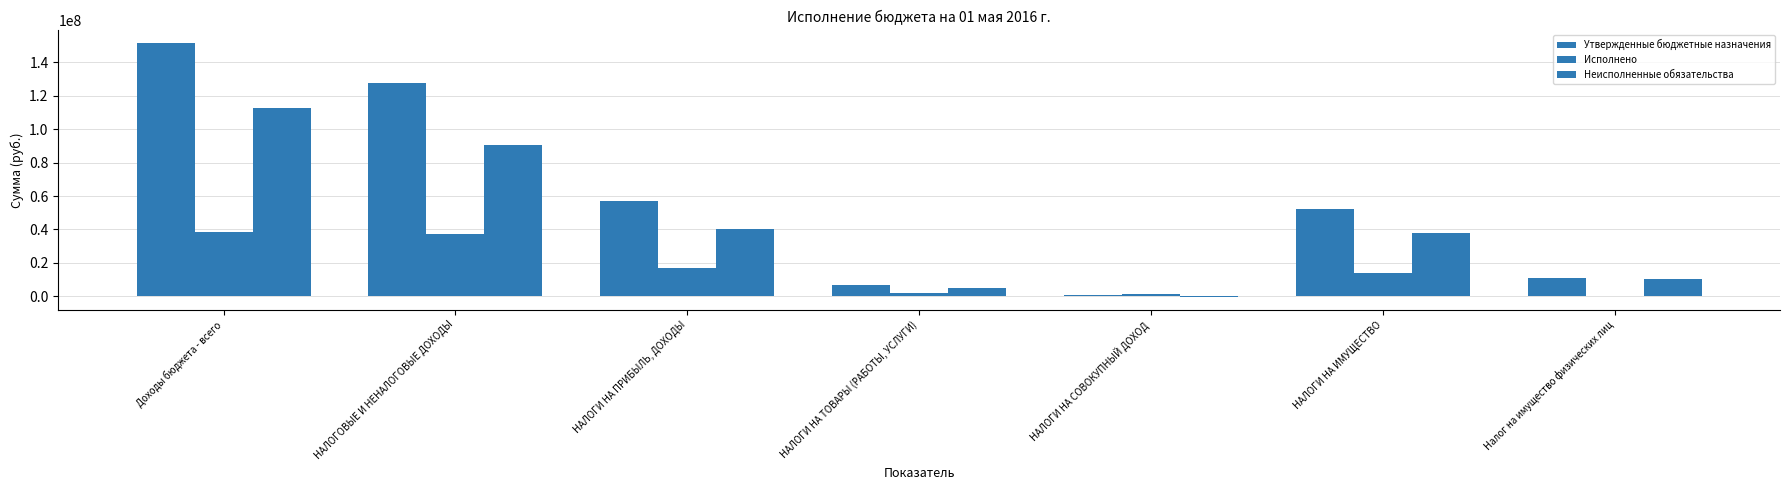

How many values in the Неисполненные обязательства series exceed 37981346?

4